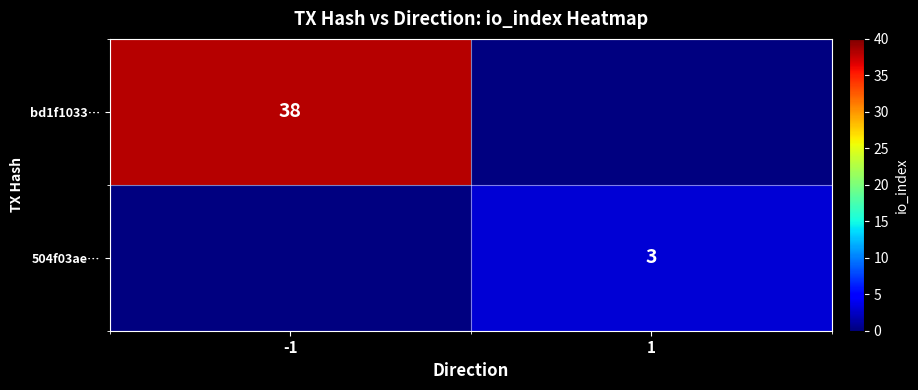

Is it true that bd1f1033… equals 51 at -1?

False